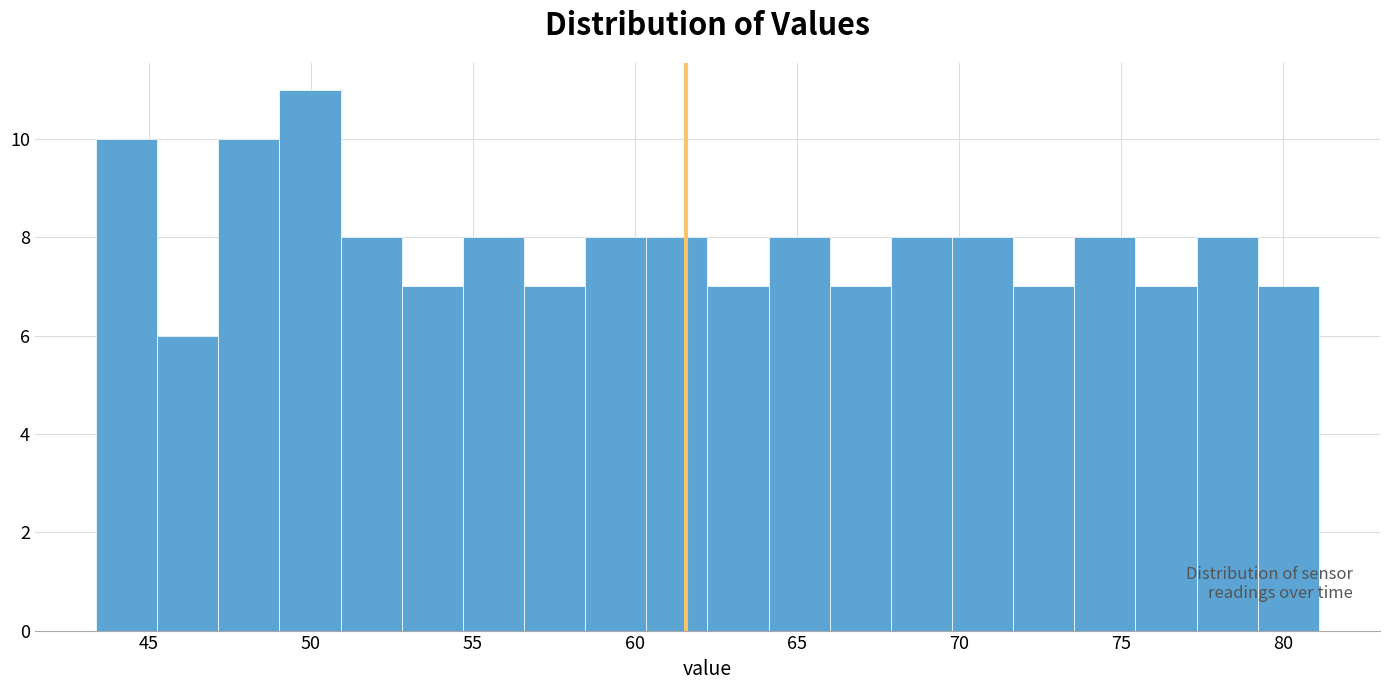

Around what value on the x-axis is the tallest bar? Give the approximate position of its centre, as read against the axis.

50.0